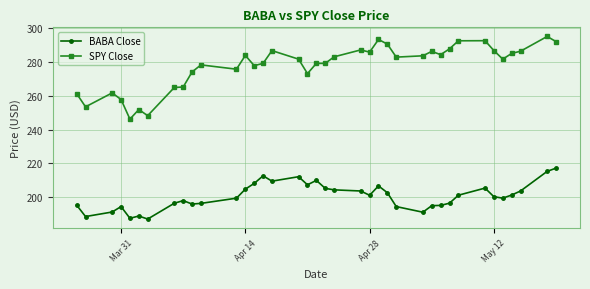

True or false: BABA Close has more than 2 points higher than both neighbors.

True